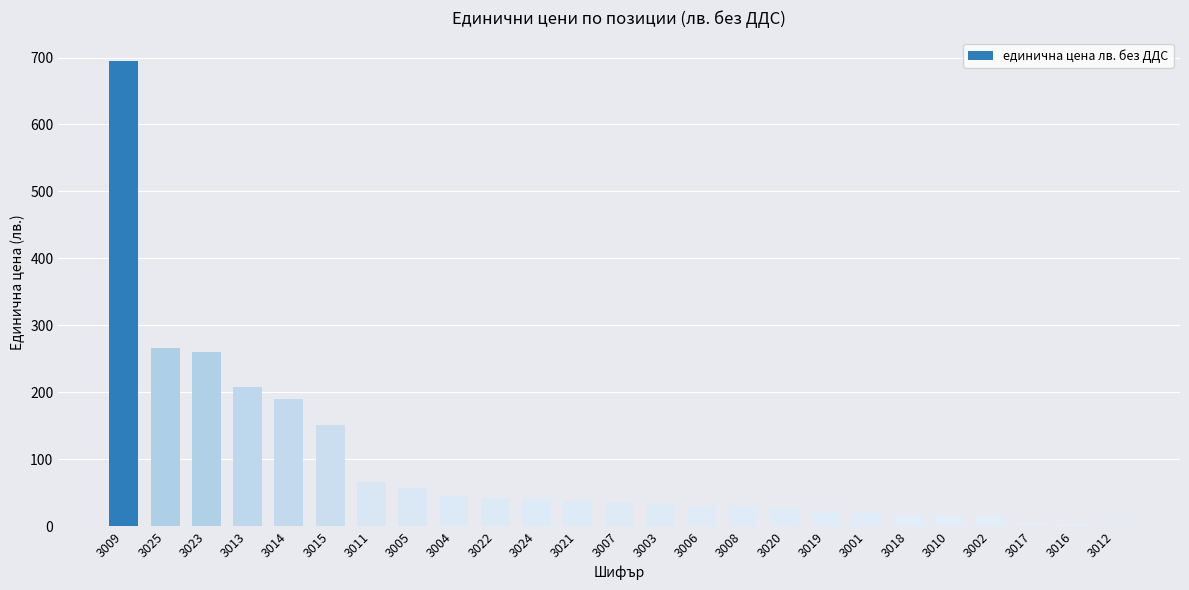

What is the sum of the values at 3008 and 3020?

56.3